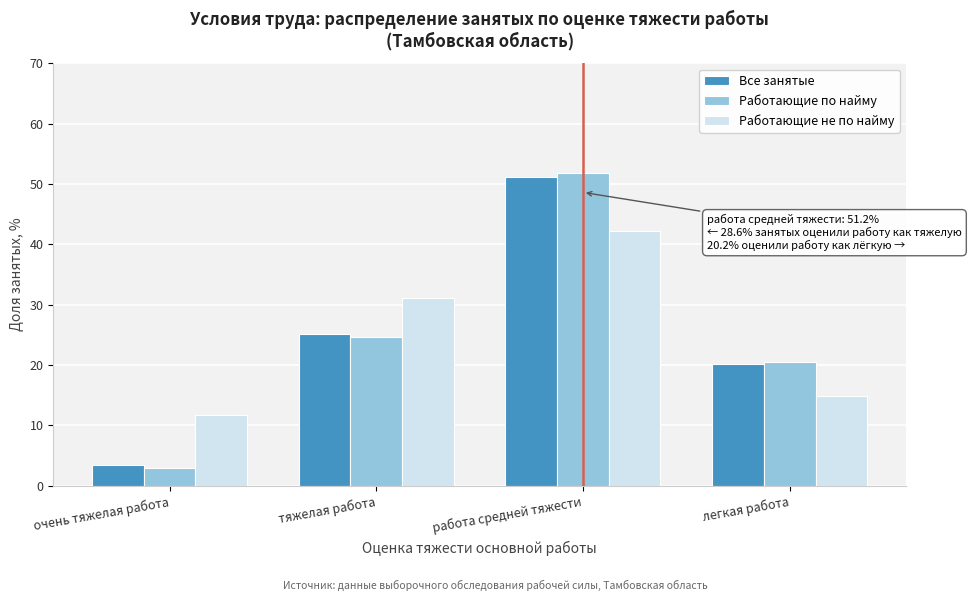

Reading right to left, transcribe all the data shown in this chart.

Все занятые: легкая работа=20.2	работа средней тяжести=51.2	тяжелая работа=25.1	очень тяжелая работа=3.5
Работающие по найму: легкая работа=20.6	работа средней тяжести=51.9	тяжелая работа=24.7	очень тяжелая работа=2.9
Работающие не по найму: легкая работа=14.8	работа средней тяжести=42.3	тяжелая работа=31.1	очень тяжелая работа=11.8